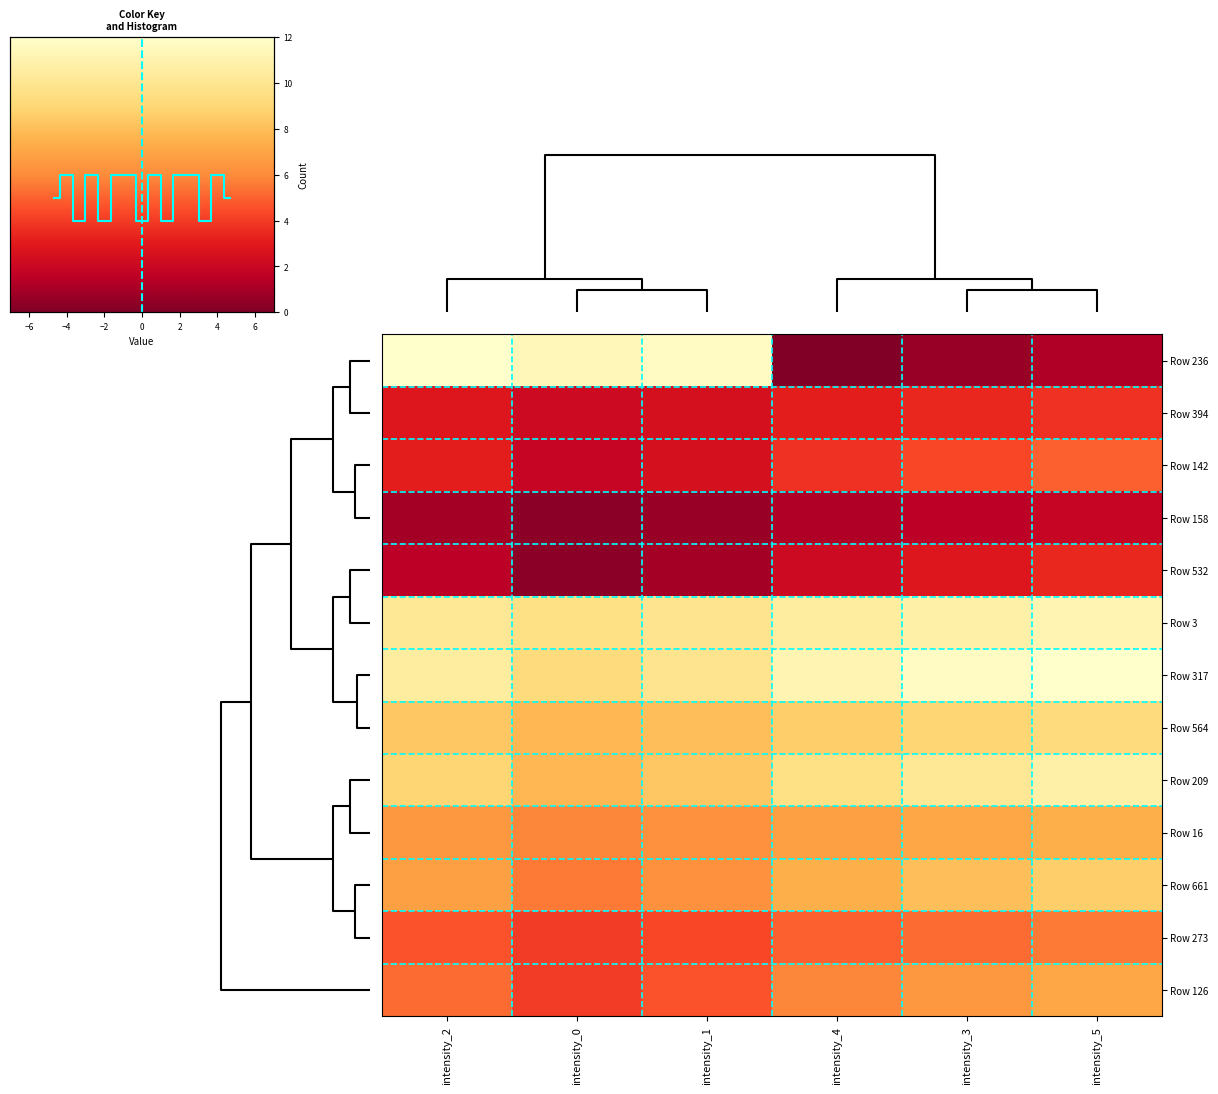

Rank the series by their maximum value, from lowest to highest.

Row 158, Row 532, Row 394, Row 142, Row 273, Row 126, Row 16, Row 661, Row 564, Row 209, Row 3, Row 236, Row 317